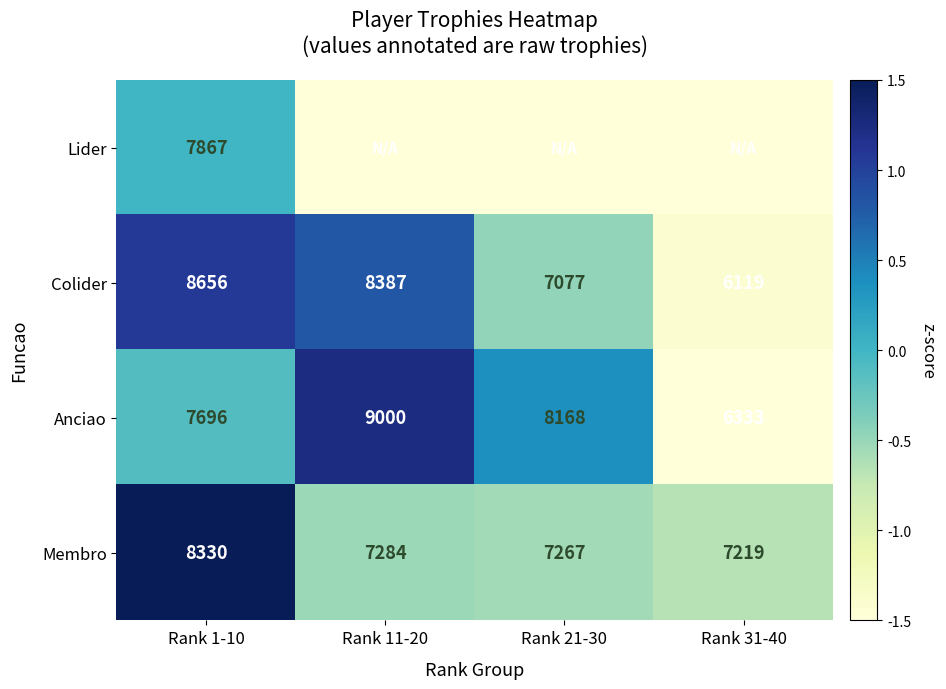

The value of Membro at Rank 21-30 is 12722. True or false?

False